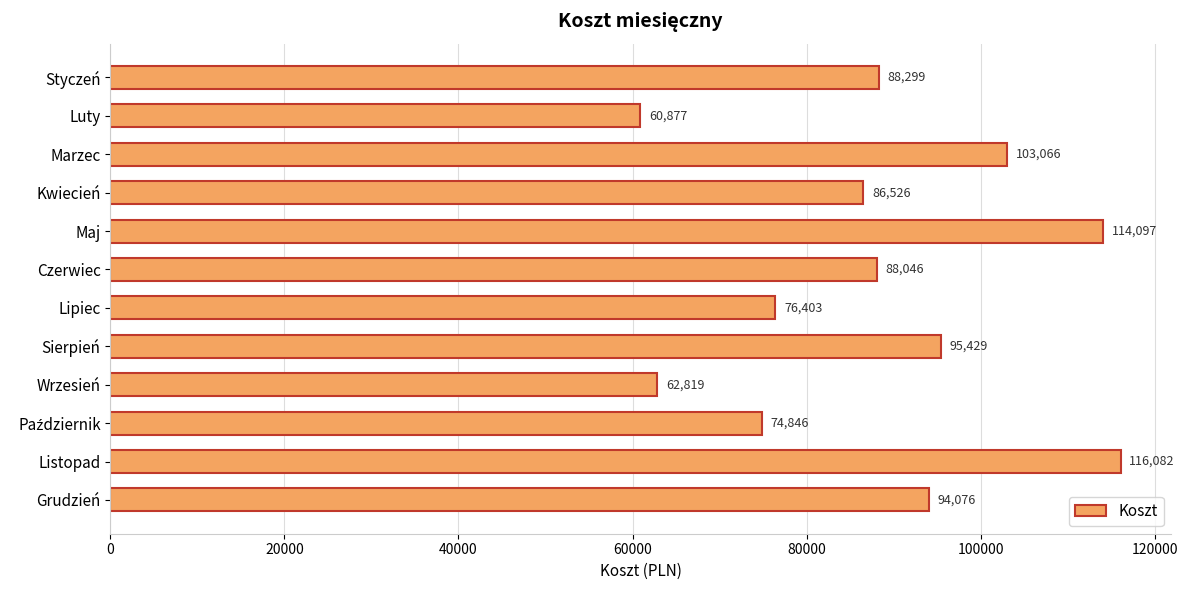

Does the chart contain any negative values?

No